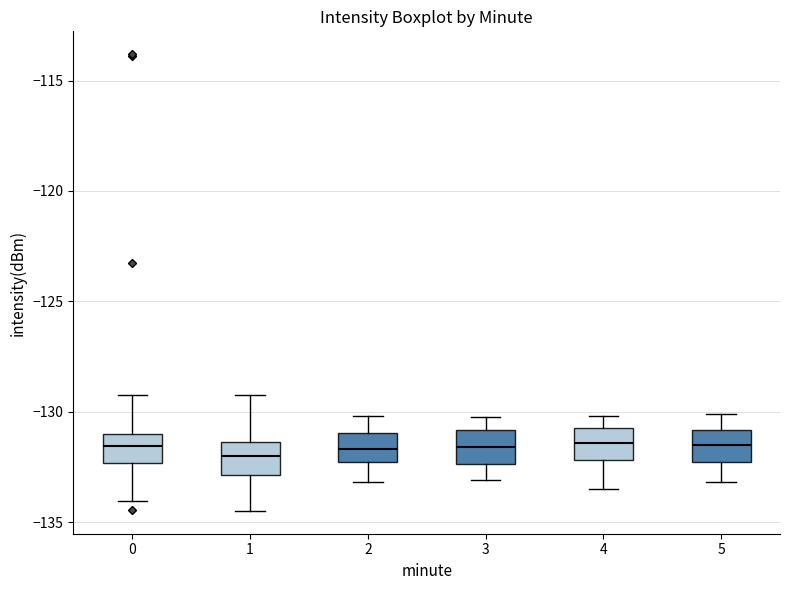

Reading left to right, read every box against the y-axis: the position of its median line, the range the box covers, and the ends of its whiskers. The values are not printed on the chart, so give them approximately, as read against the axis.

0: median -131.5, box -132.5 to -131.0, whiskers -134.0 to -129.0
1: median -132.0, box -133.0 to -131.5, whiskers -134.5 to -129.0
2: median -131.5, box -132.5 to -131.0, whiskers -133.0 to -130.0
3: median -131.5, box -132.5 to -131.0, whiskers -133.0 to -130.0
4: median -131.5, box -132.0 to -130.5, whiskers -133.5 to -130.0
5: median -131.5, box -132.5 to -131.0, whiskers -133.0 to -130.0